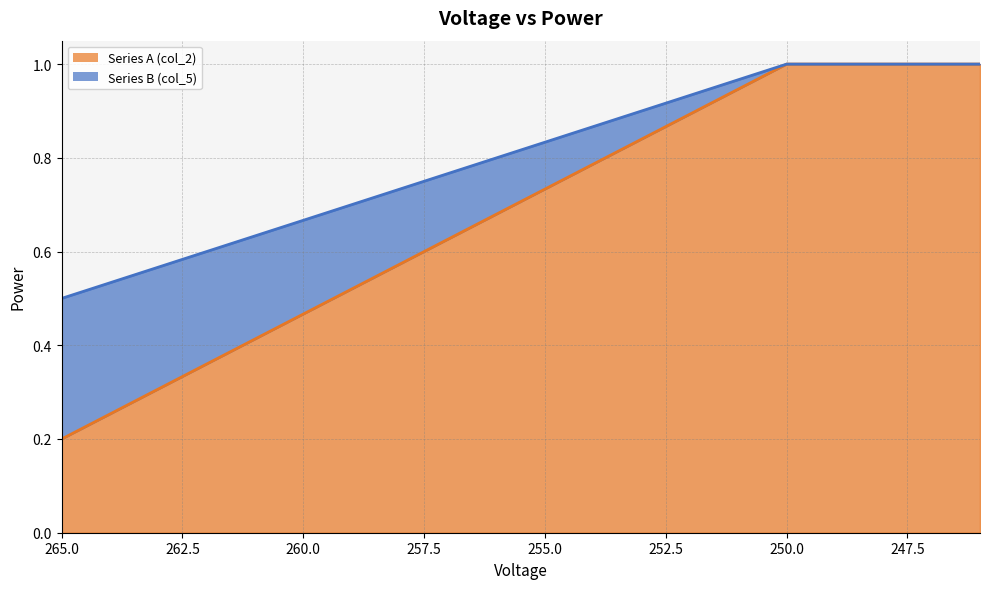

Which label corresponds to the largest value in the chart?

250